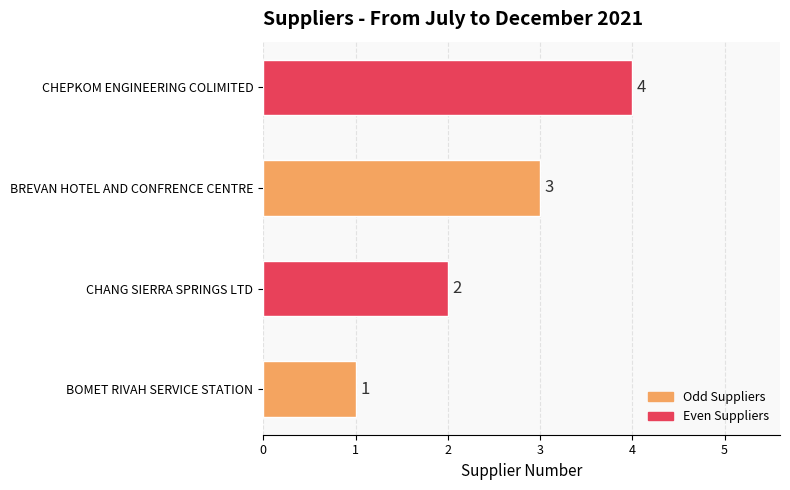

Rank the categories by value from lowest to highest.

BOMET RIVAH SERVICE STATION, CHANG SIERRA SPRINGS LTD, BREVAN HOTEL AND CONFRENCE CENTRE, CHEPKOM ENGINEERING COLIMITED